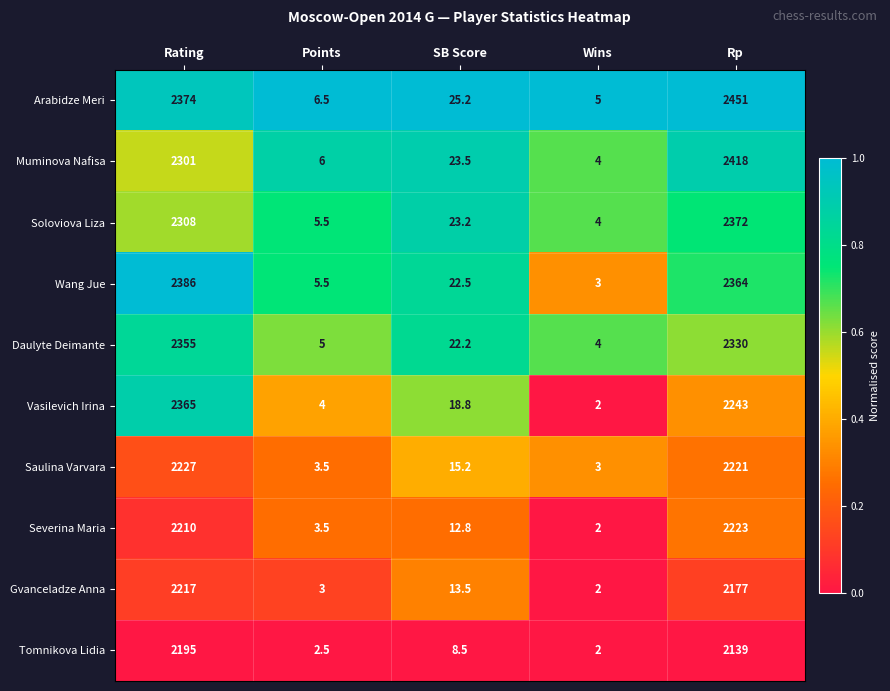

What is the total value across all series at SB Score?

185.4